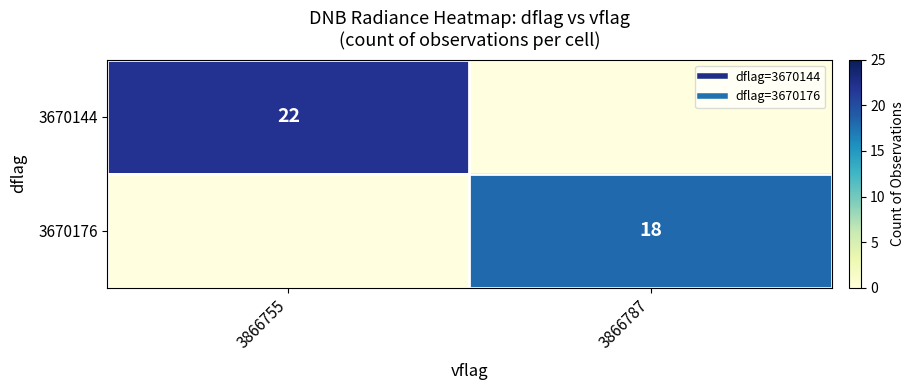

At how many categories does at least one series exceed 19?

1